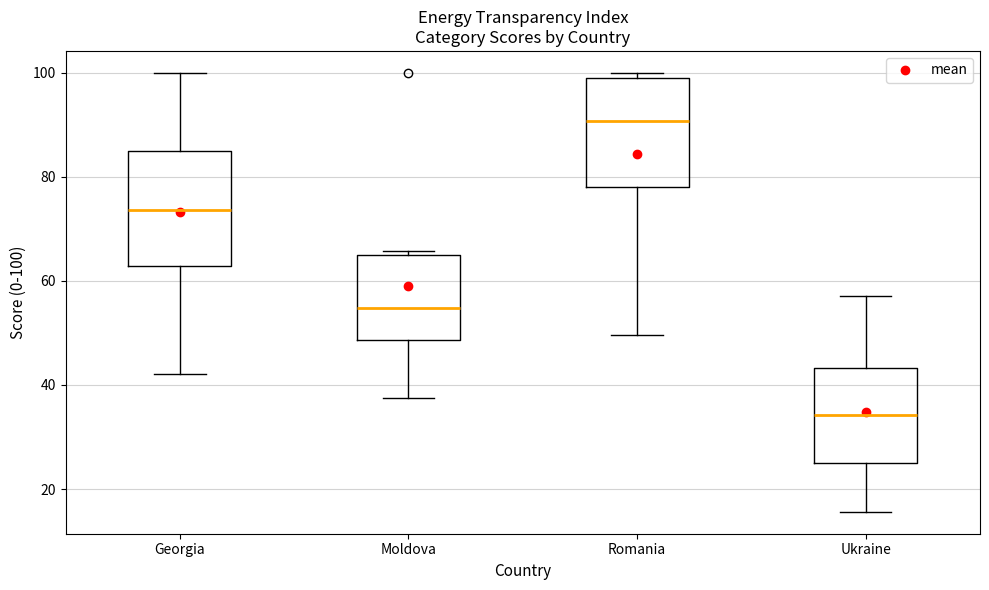

Reading left to right, read every box against the y-axis: the position of its median line, the range the box covers, and the ends of its whiskers. The values are not printed on the chart, so give them approximately, as read against the axis.

Georgia: median 74, box 62 to 84, whiskers 42 to 100
Moldova: median 54, box 48 to 66, whiskers 38 to 66 (just above the box's upper edge)
Romania: median 90, box 78 to 100, whiskers 50 to 100 (just above the box's upper edge)
Ukraine: median 34, box 24 to 44, whiskers 16 to 58